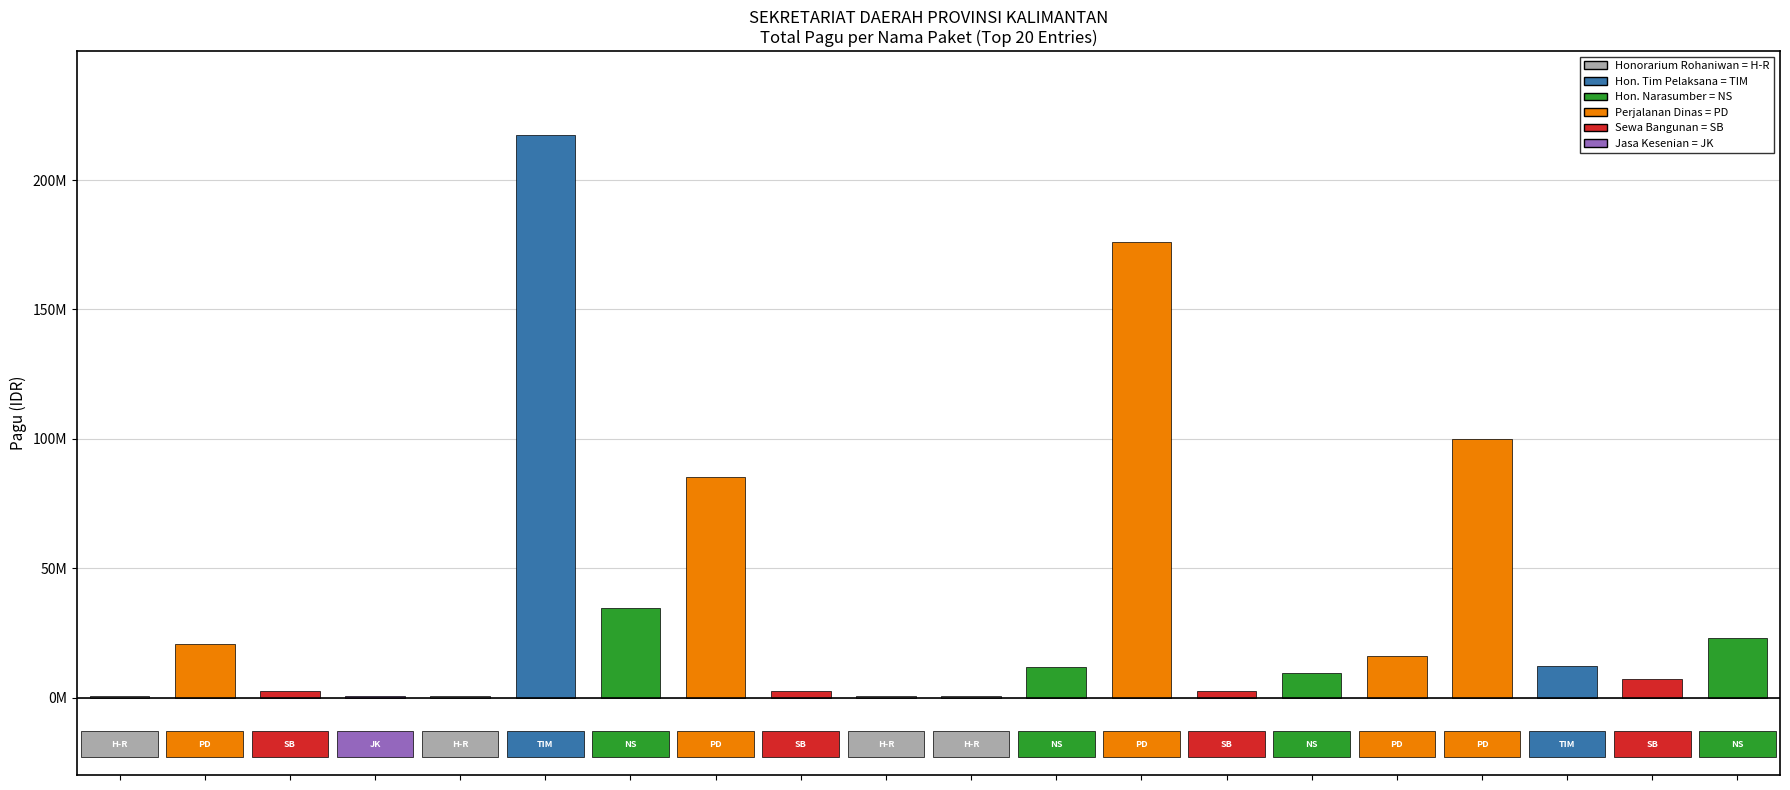

Are the bars horizontal?

No